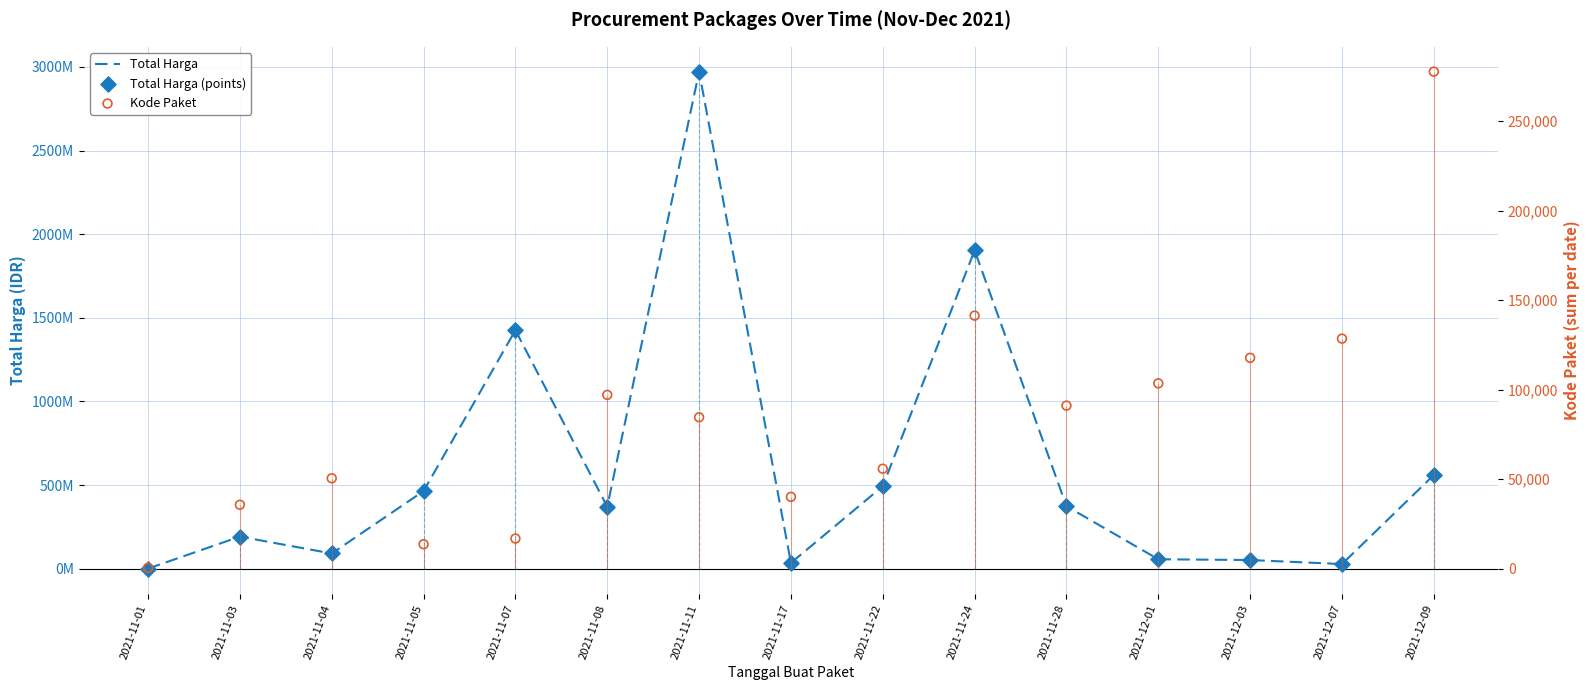

At how many categories does at least one series exceed 1986603952?

1